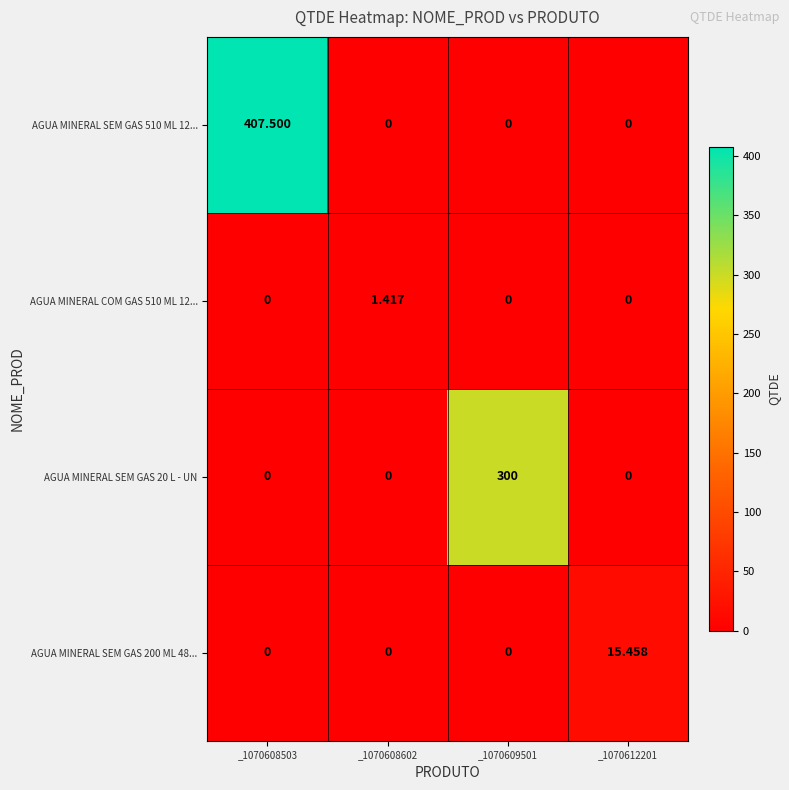

Which series has the largest total across all categories?

AGUA MINERAL SEM GAS 510 ML 12...